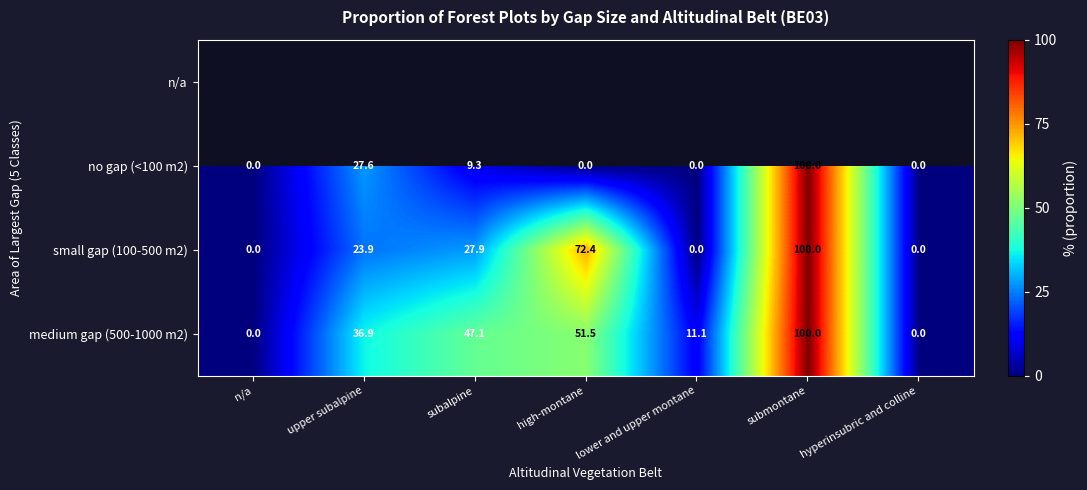

What is the difference between the maximum and second lowest values in the small gap (100-500 m2) series?

100.0